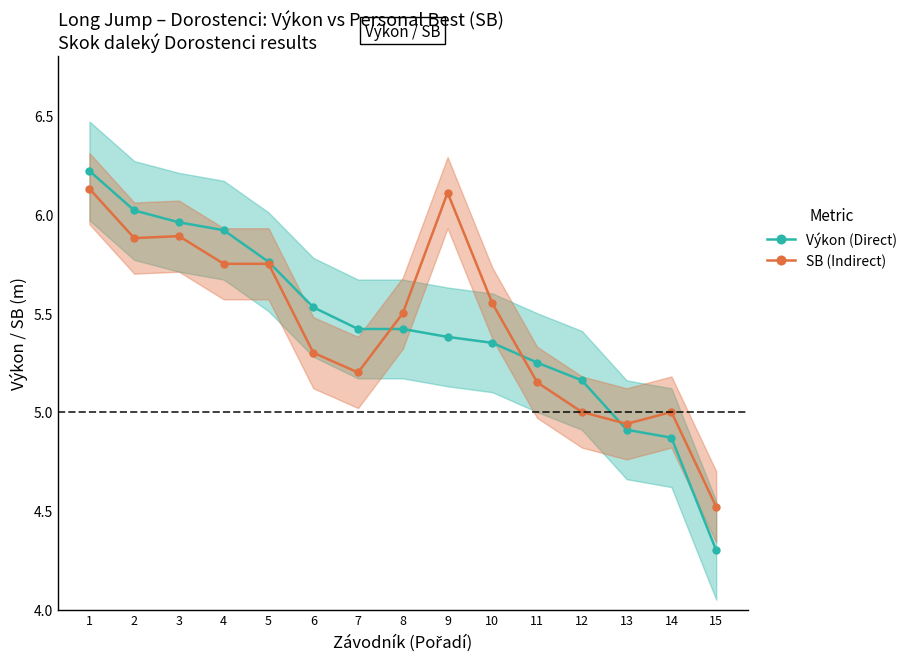

What is the minimum value shown in the chart?

4.3